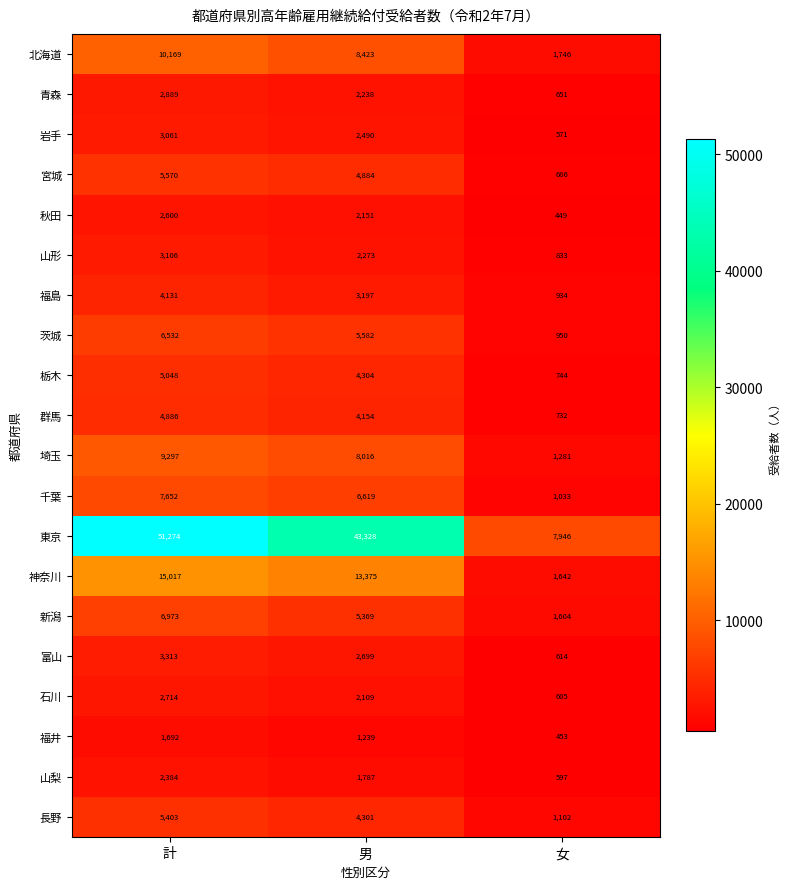

What is the total value across all series at 女?

25173